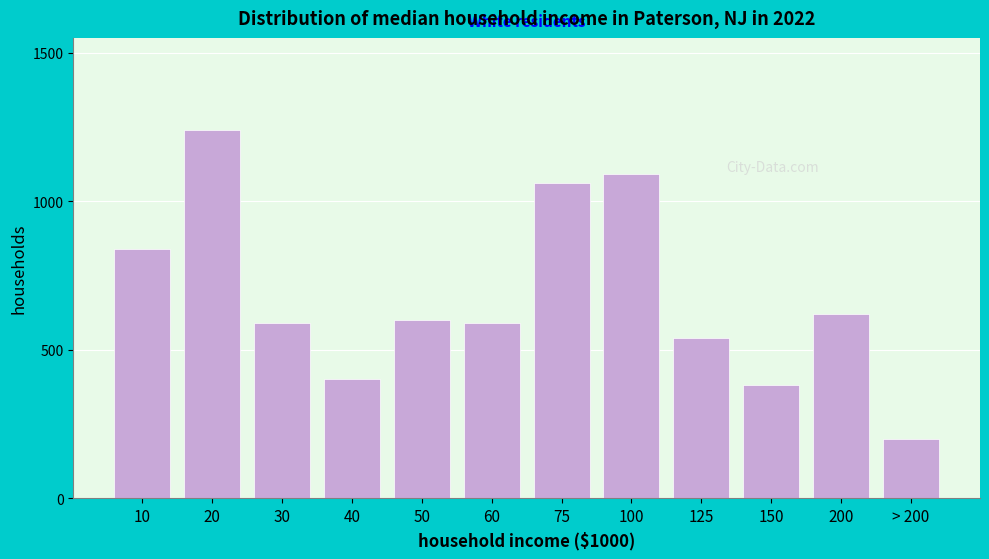

Reading left to right, what are all the values shown in this chart?

840	1240	590	400	600	590	1060	1090	540	380	620	200